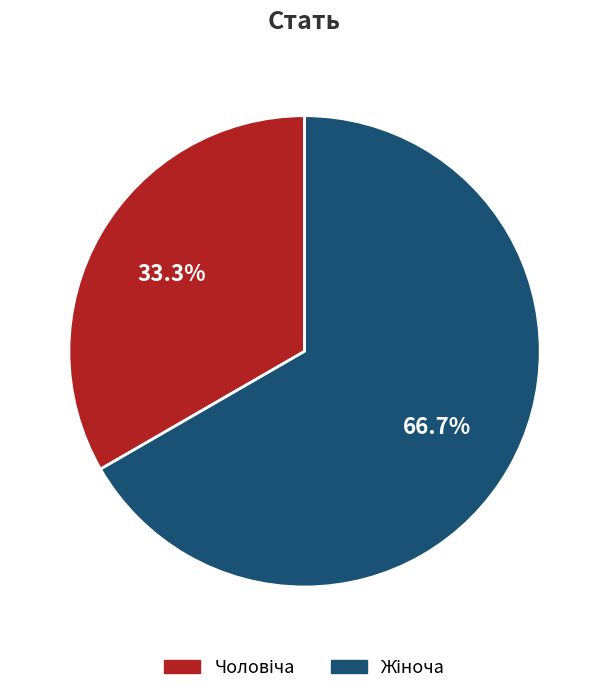

How many segments does this pie chart have?

2